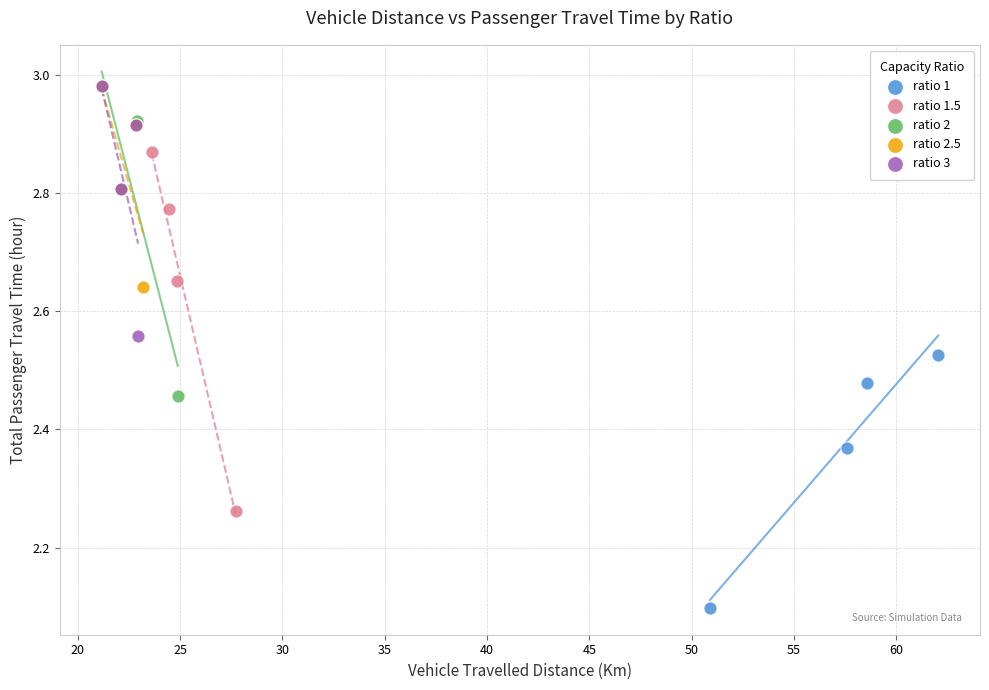

Which series has the largest Y range (max minus min)?

ratio 1.5